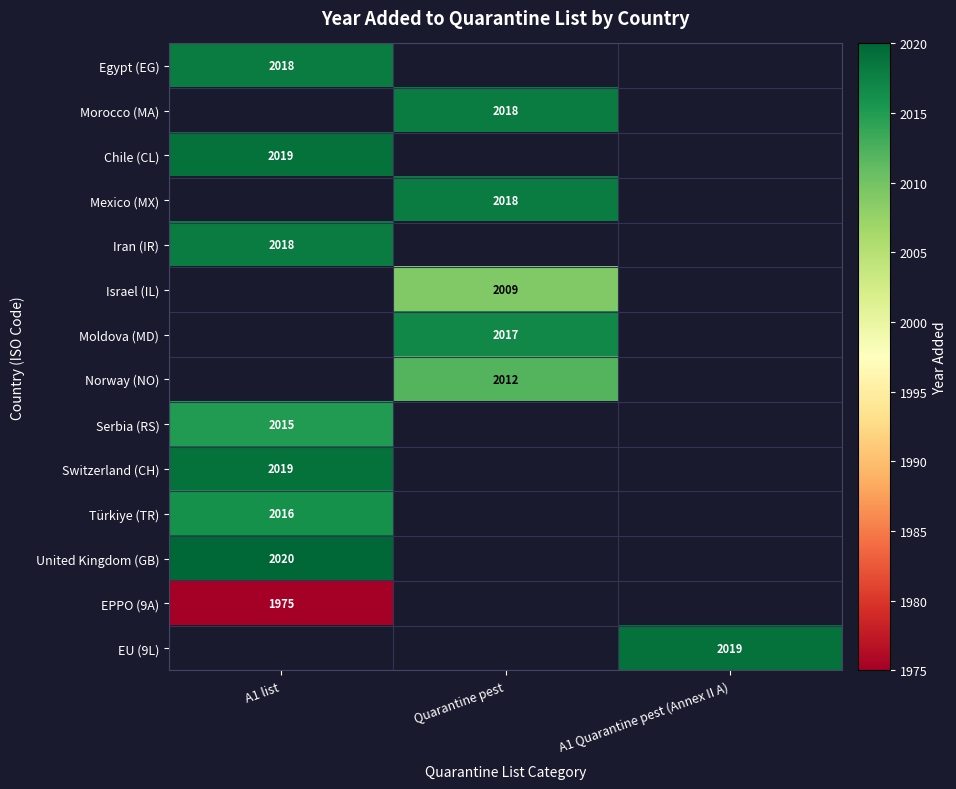

Which has a higher value, A1 Quarantine pest (Annex II A) or A1 list?

A1 list